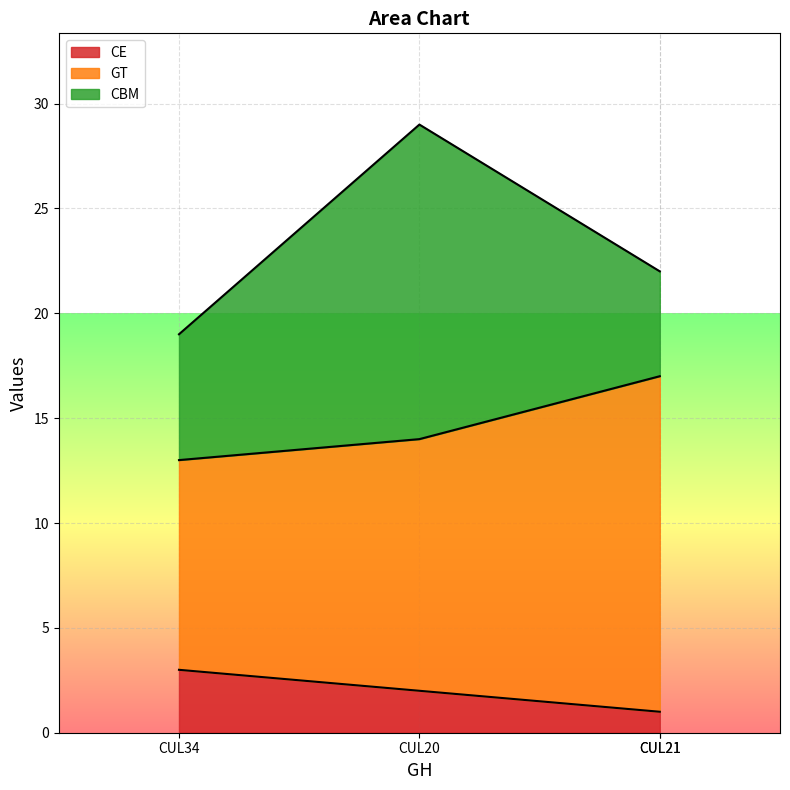

True or false: CE and CBM intersect in this chart.

False